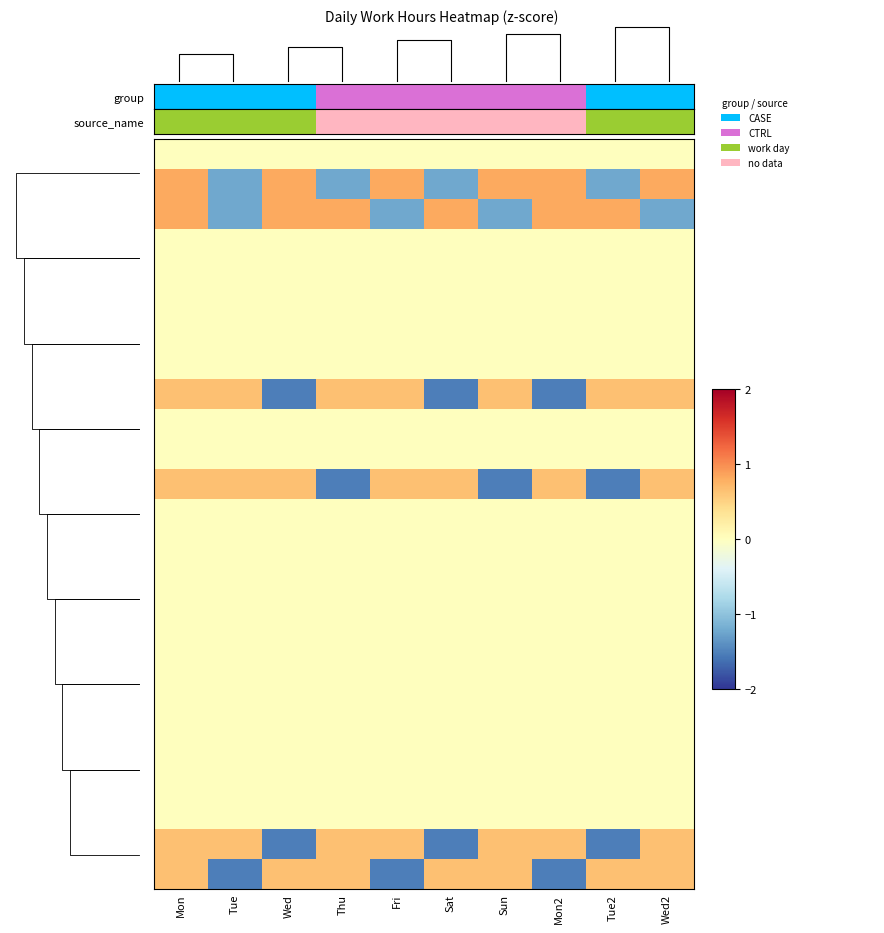

What is the smallest value displayed?

-1.5